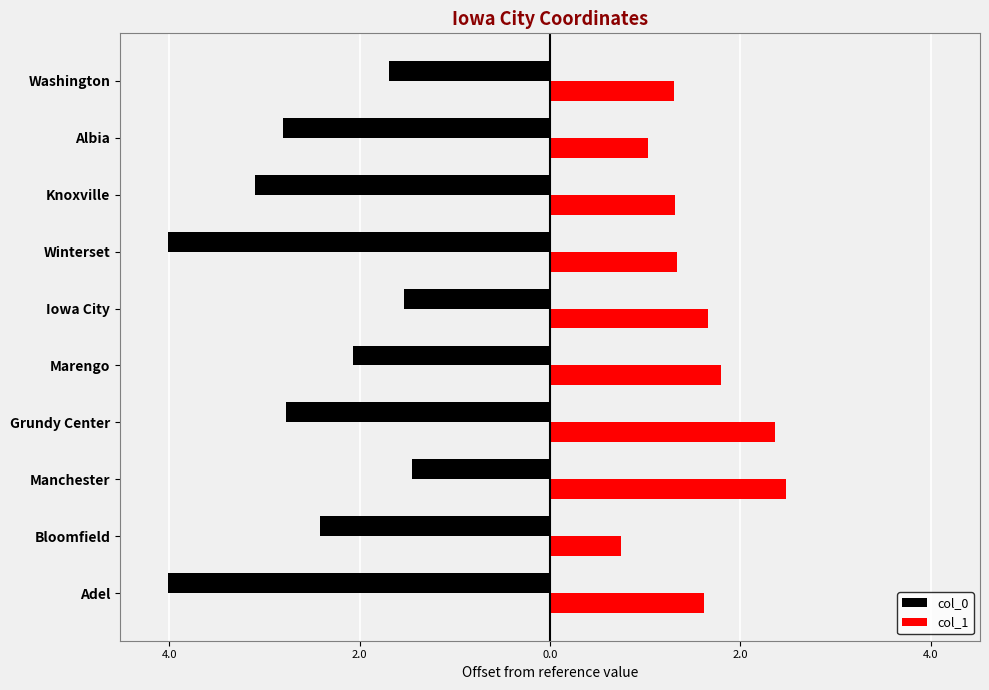

List the series in order of their peak value, highest first.

col_1, col_0